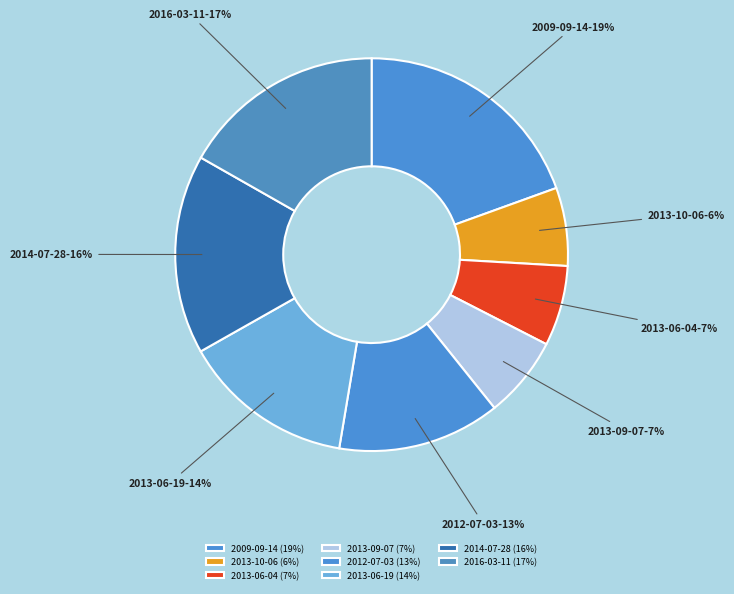

To the nearest percent, what percentage of the pie is 2013-06-19?

14%